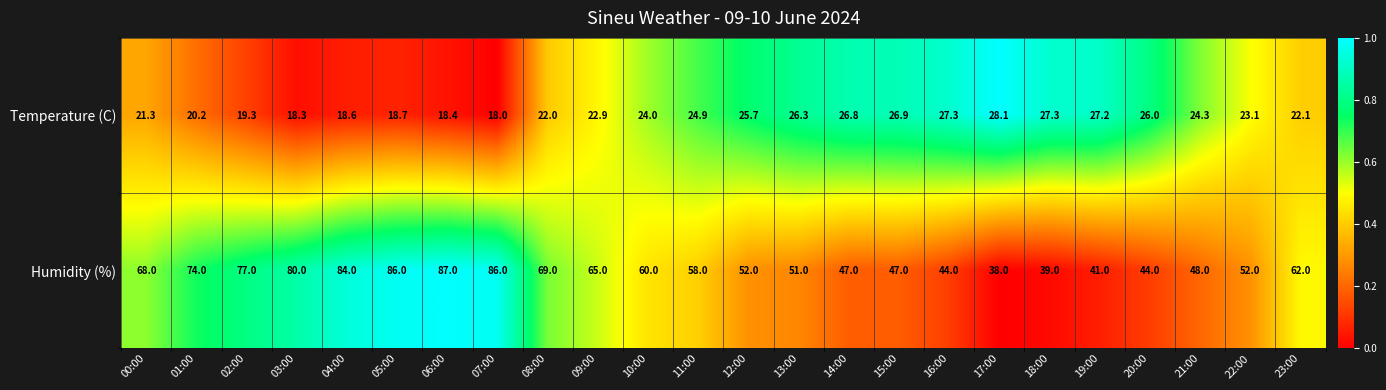

What is the difference between the second highest and second lowest values in the Humidity (%) series?

47.0